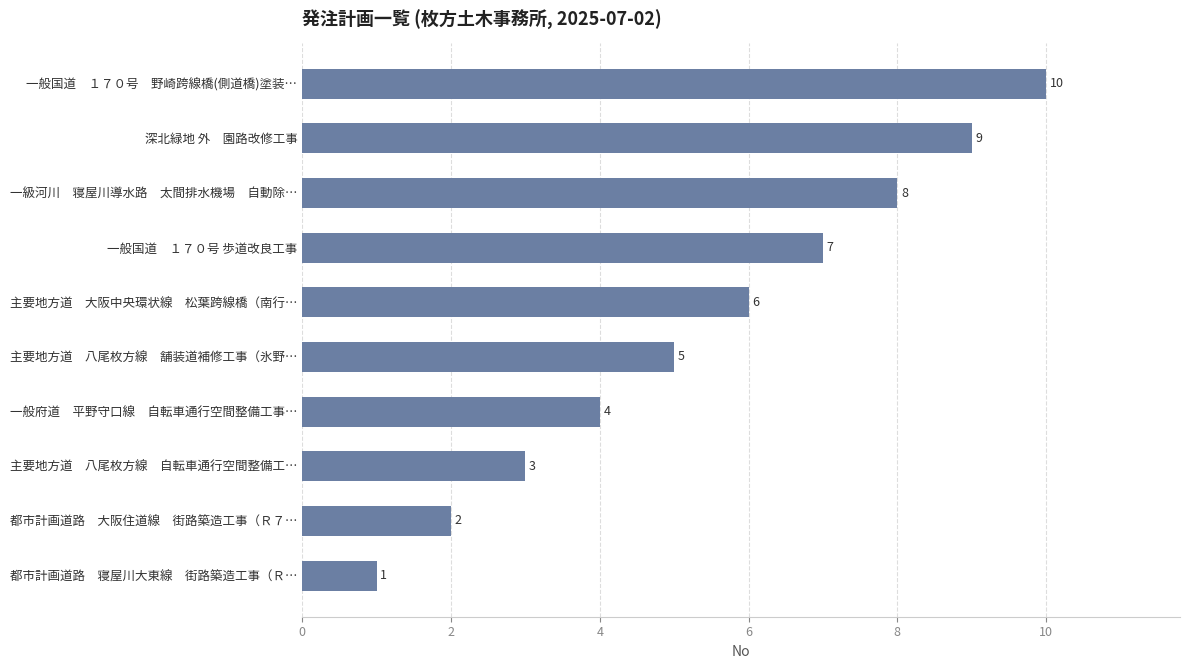

The chart shows a value of 8 at 一級河川　寝屋川導水路　太間排水機場　自動除…. True or false?

True